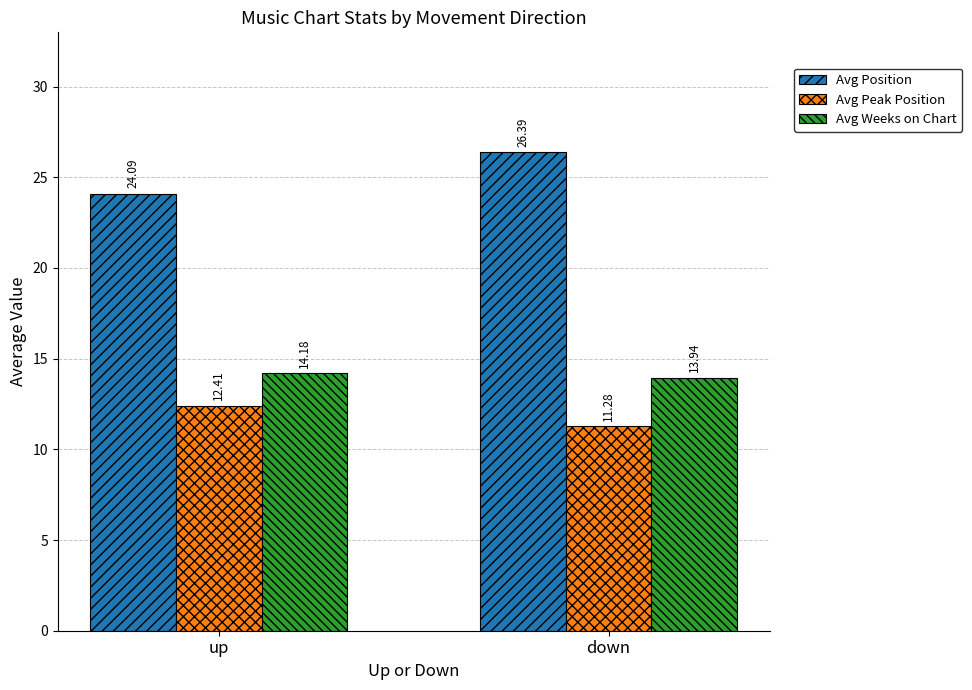

Which series has the largest total across all categories?

Avg Position